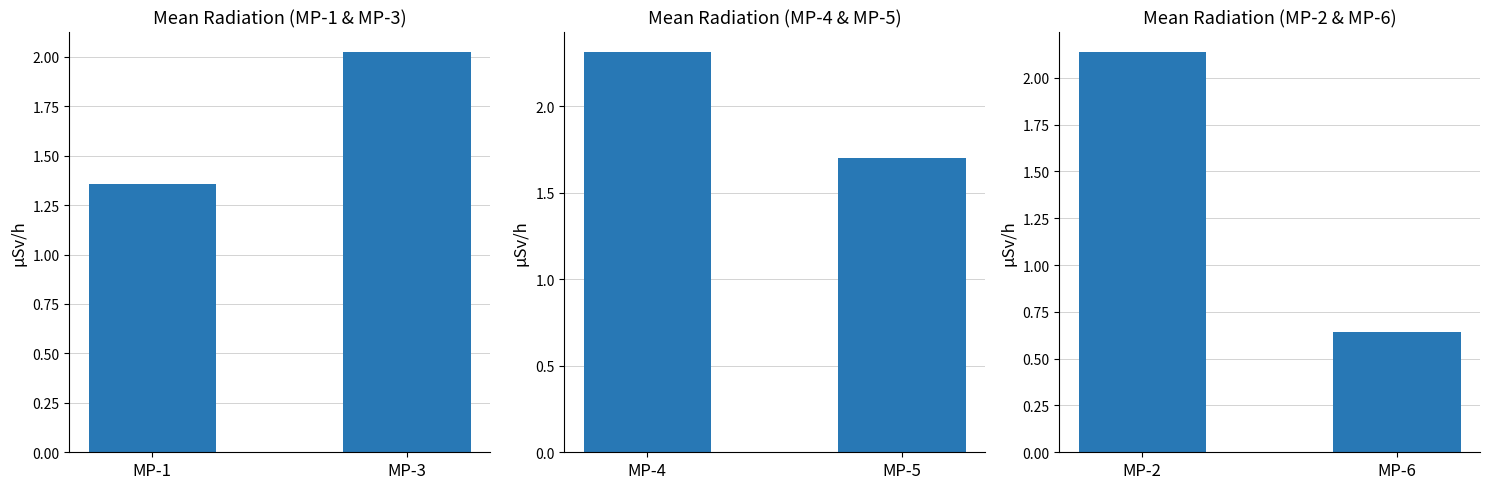

What are all the series names shown in the legend?

Mean Radiation (MP-1 & MP-3), Mean Radiation (MP-4 & MP-5), Mean Radiation (MP-2 & MP-6)